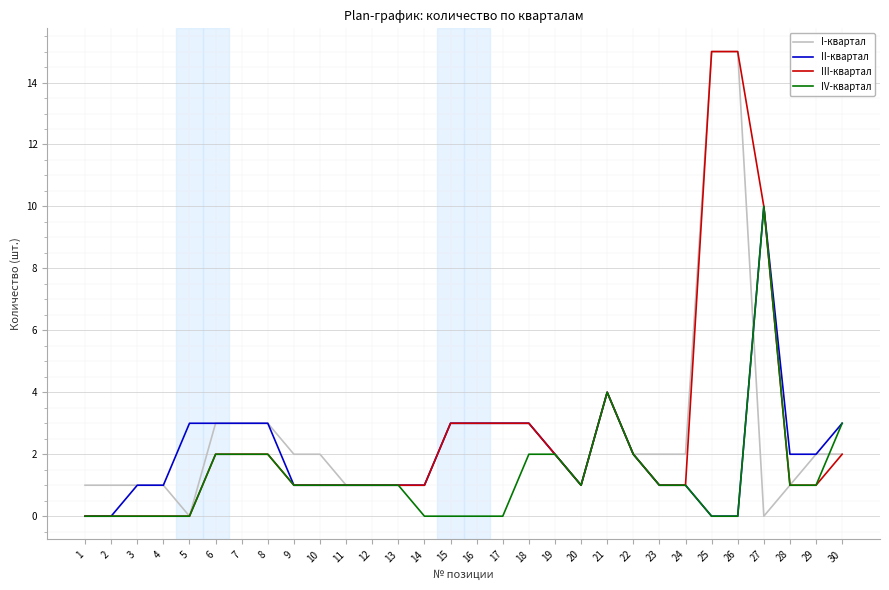

True or false: I-квартал has a value of 3 at 30.

False